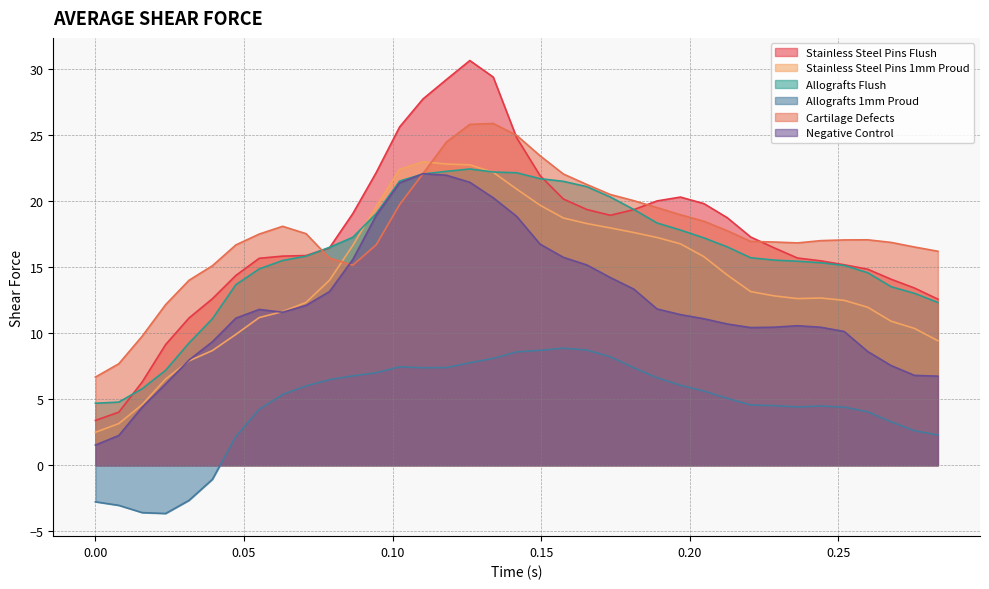

True or false: Stainless Steel Pins Flush and Negative Control intersect in this chart.

False